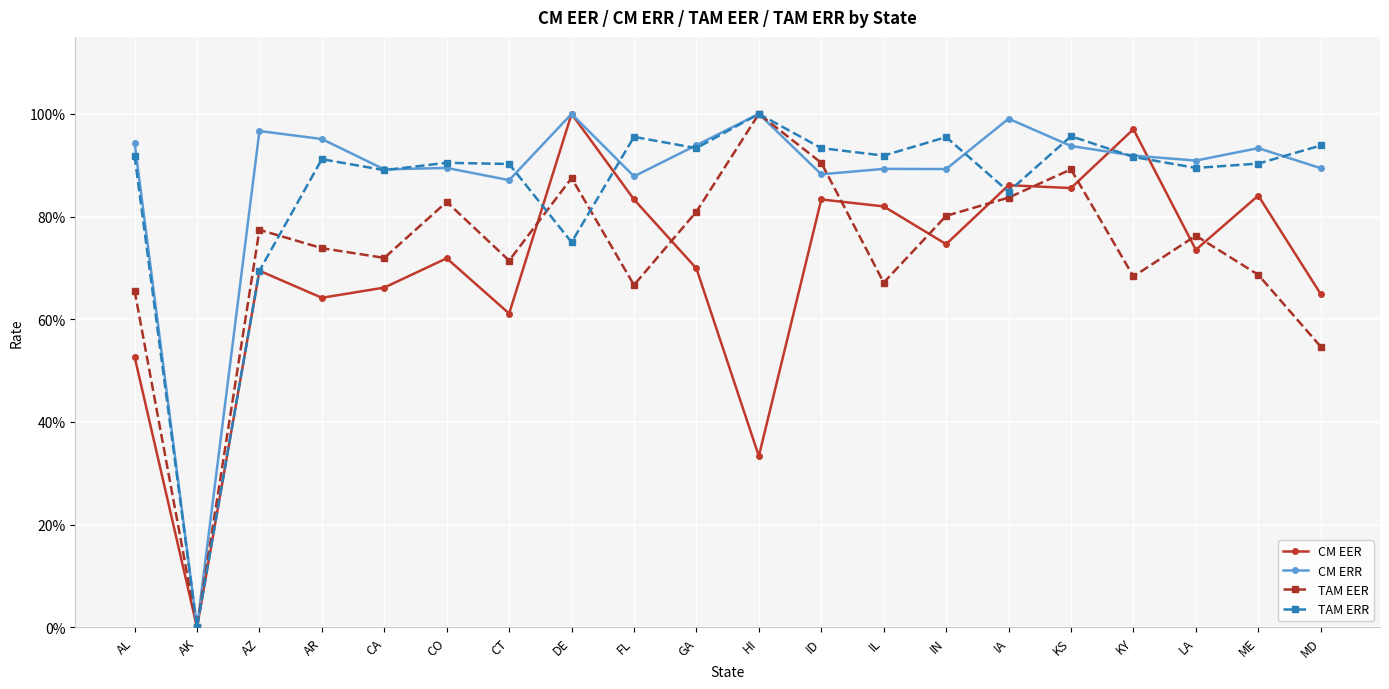

At which category does CM ERR reach its first local peak?

AZ